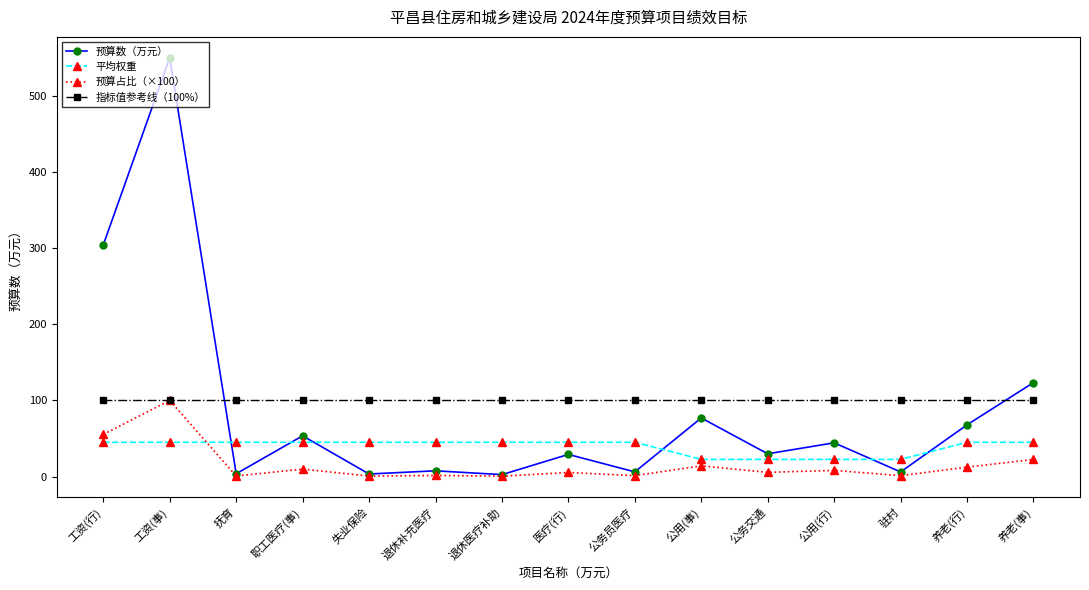

What is the label of the 9th point from the left?

公务员医疗